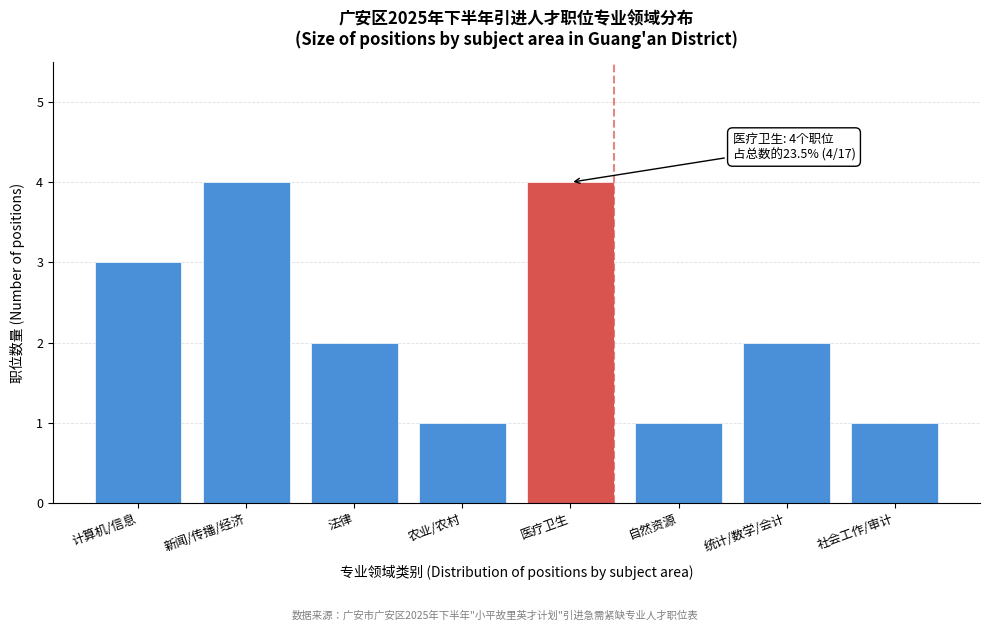

Reading right to left, extract all data points from this chart.

社会工作/审计=1	统计/数学/会计=2	自然资源=1	医疗卫生=4	农业/农村=1	法律=2	新闻/传播/经济=4	计算机/信息=3